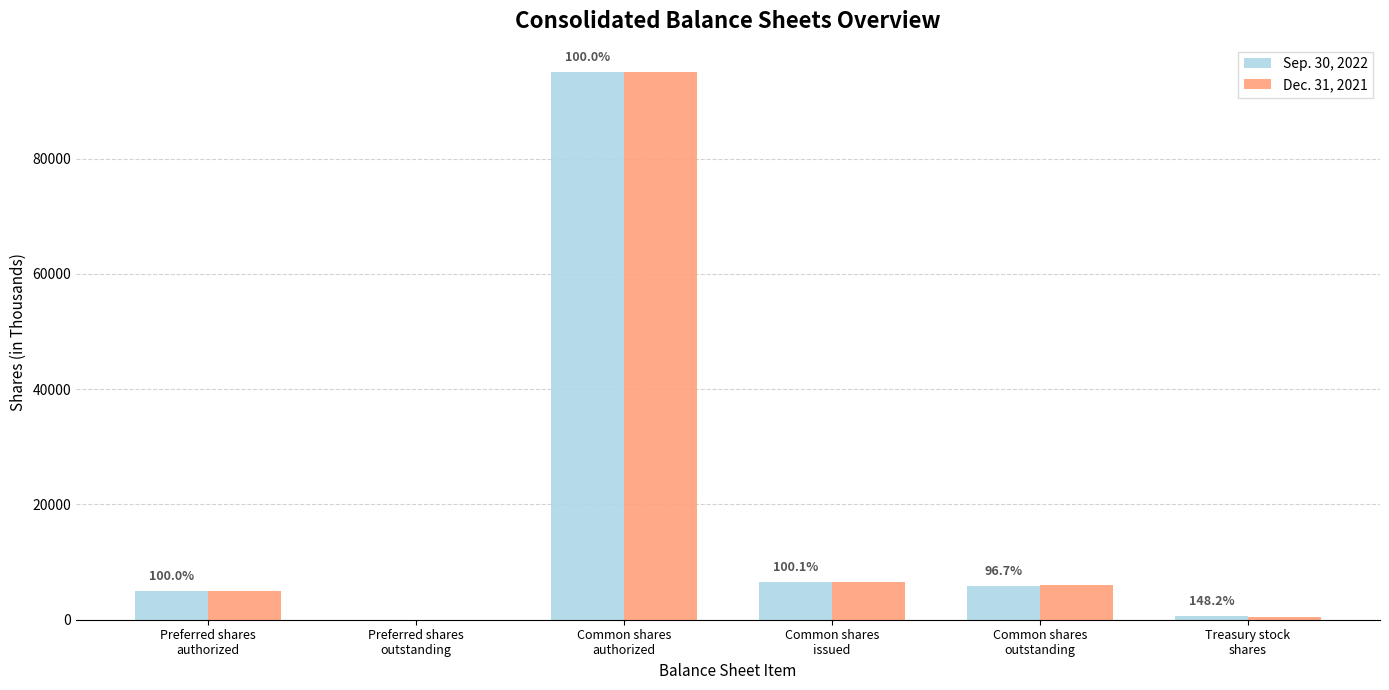

The value of Dec. 31, 2021 at Common shares
issued is 6489. True or false?

True